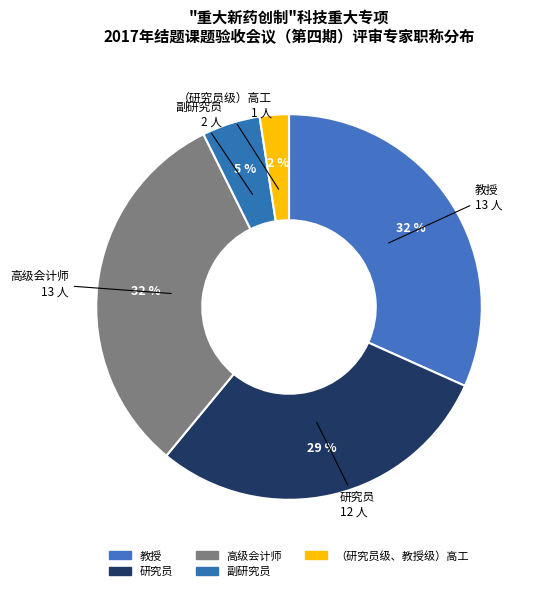

The 高级会计师 slice represents 17% of the pie. True or false?

False